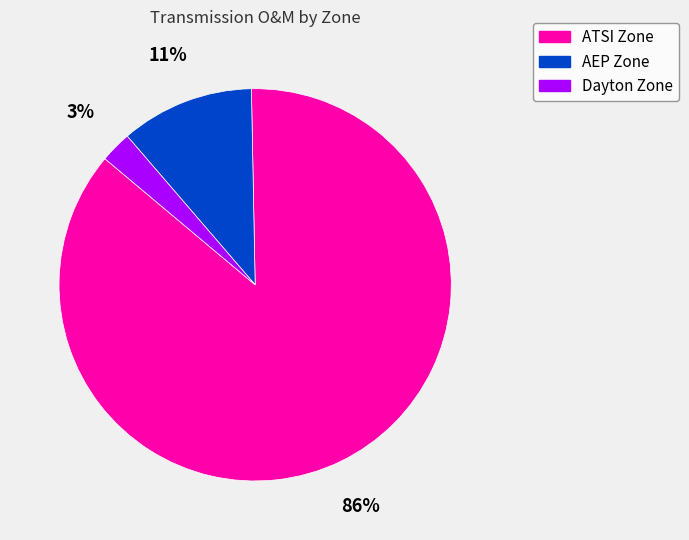

Between AEP Zone and ATSI Zone, which is larger?

ATSI Zone